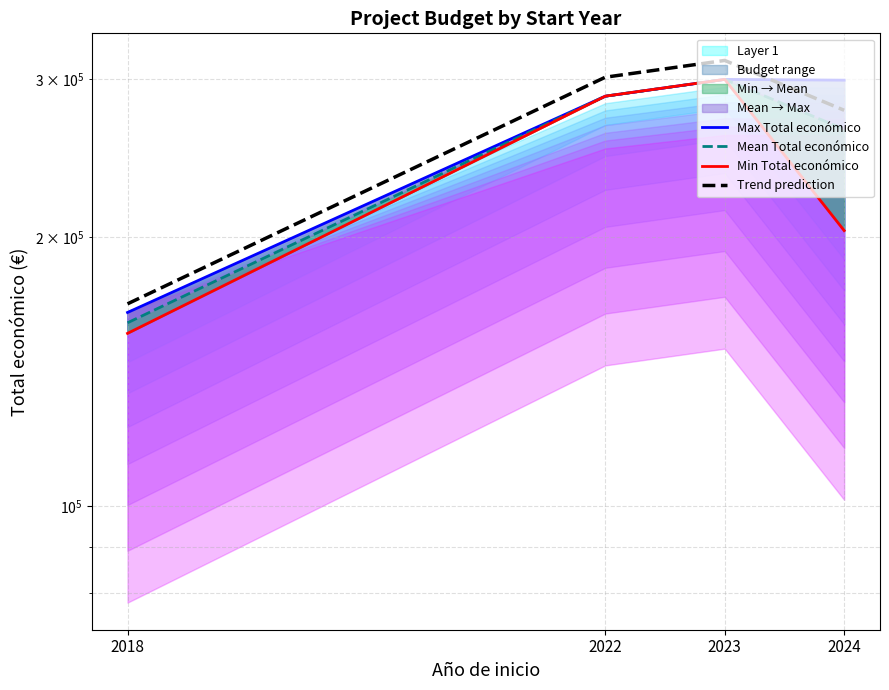

True or false: Min Total económico and Mean Total económico cross at least once.

False